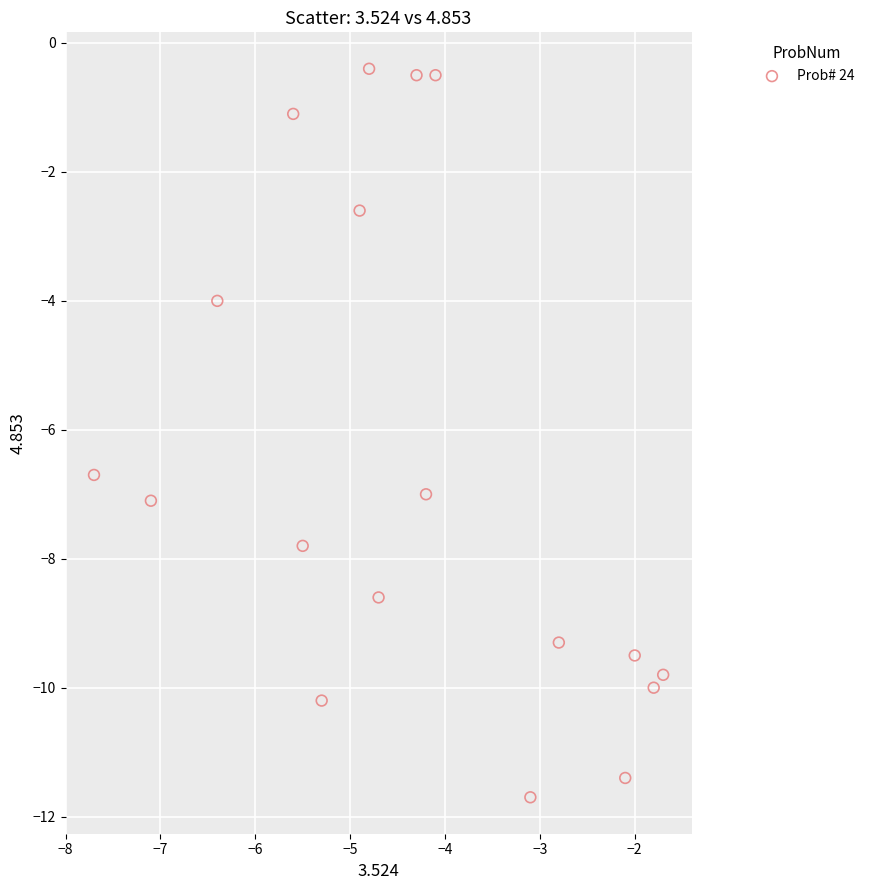

What Y value in the scatter plot is closest to -6?

-6.7